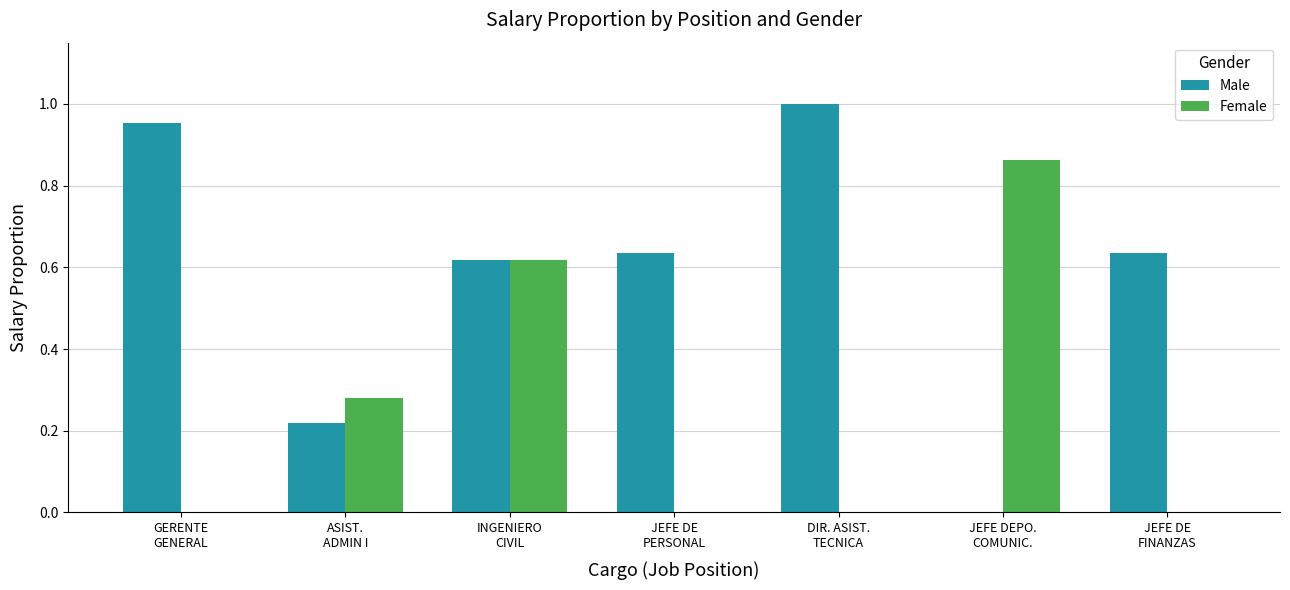

Which series has the largest total across all categories?

Male